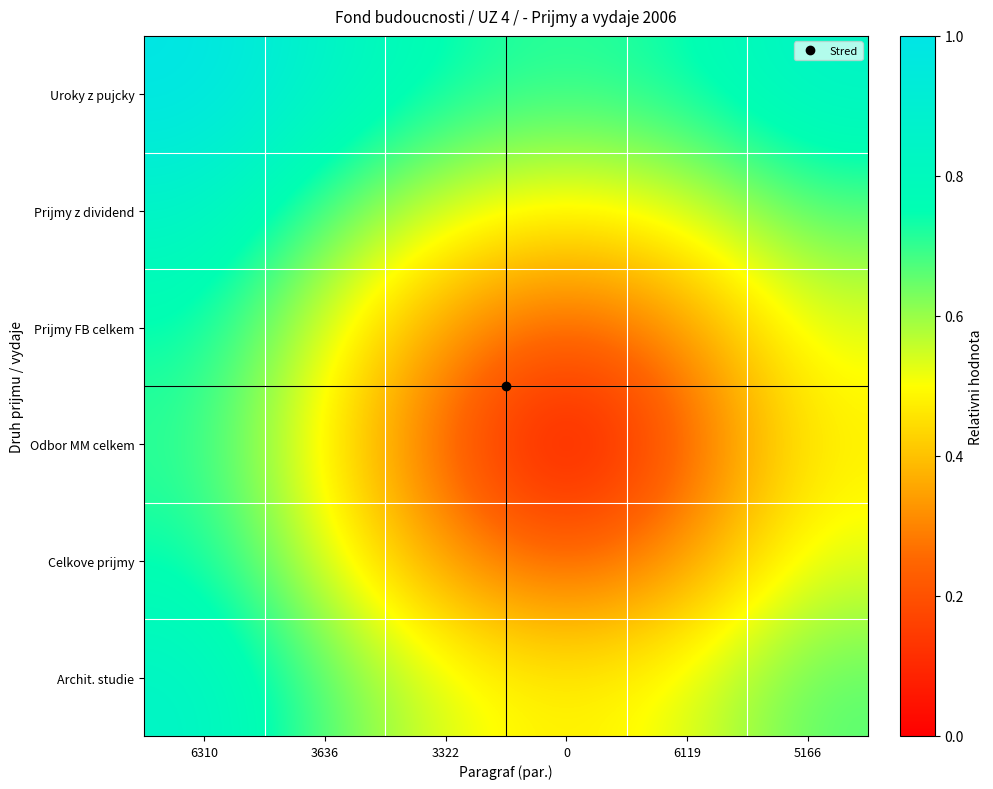

Reading left to right, what are all the values shown in this chart?

Uroky z pujcky: 6310=1.0	3636=0.8	3322=0.7	0=0.7	6119=0.7	5166=0.8
Prijmy z dividend: 6310=0.8	3636=0.7	3322=0.5	0=0.5	6119=0.5	5166=0.7
Prijmy FB celkem: 6310=0.7	3636=0.5	3322=0.3	0=0.2	6119=0.3	5166=0.5
Odbor MM celkem: 6310=0.7	3636=0.5	3322=0.2	0=0.0	6119=0.2	5166=0.5
Celkove prijmy: 6310=0.7	3636=0.5	3322=0.3	0=0.2	6119=0.3	5166=0.5
Archit. studie: 6310=0.8	3636=0.7	3322=0.5	0=0.5	6119=0.5	5166=0.7